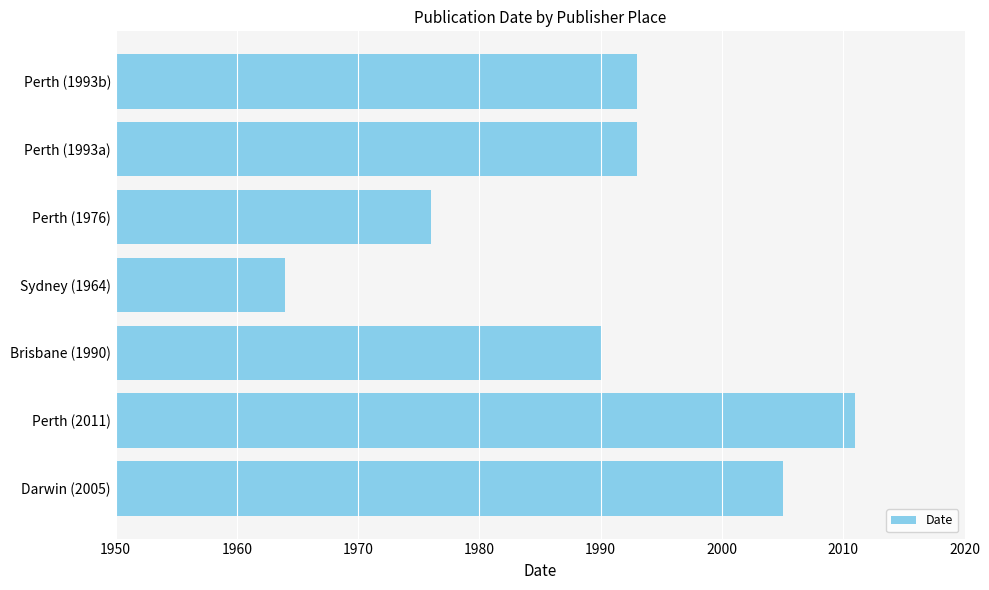

Count the values in the range 1976 to 2005.

5